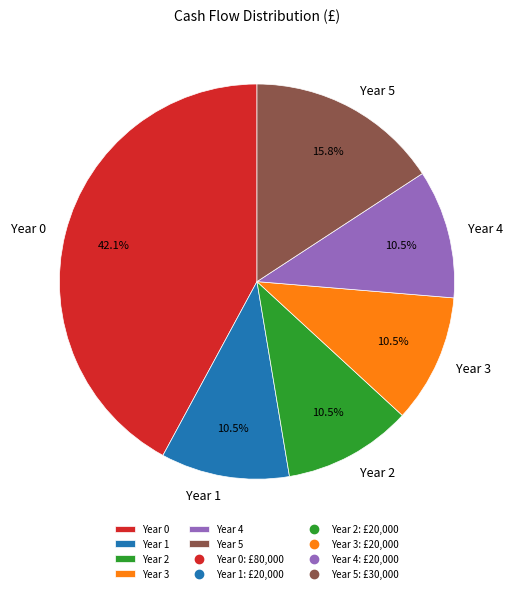

What is the largest slice in the pie chart?

Year 0